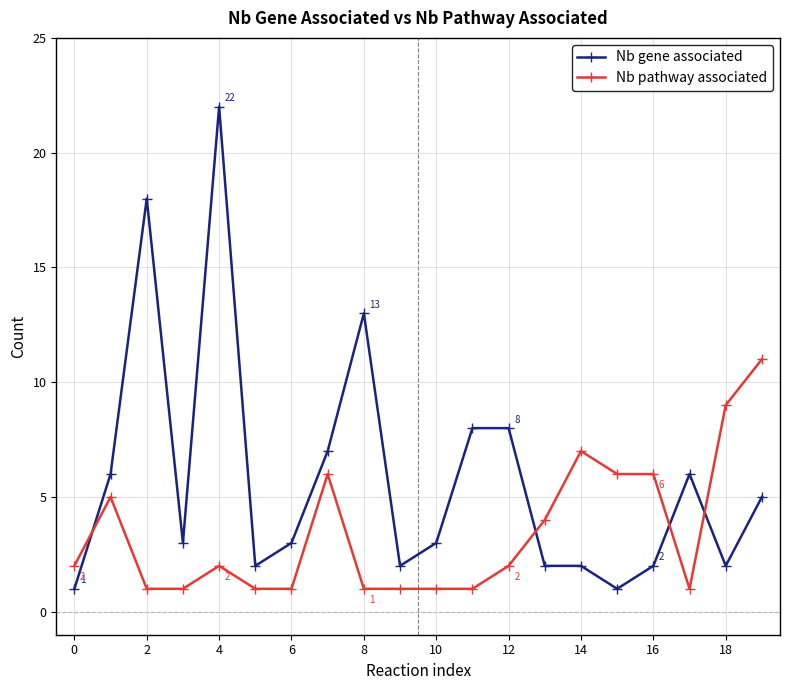

Which series has the largest total across all categories?

Nb gene associated